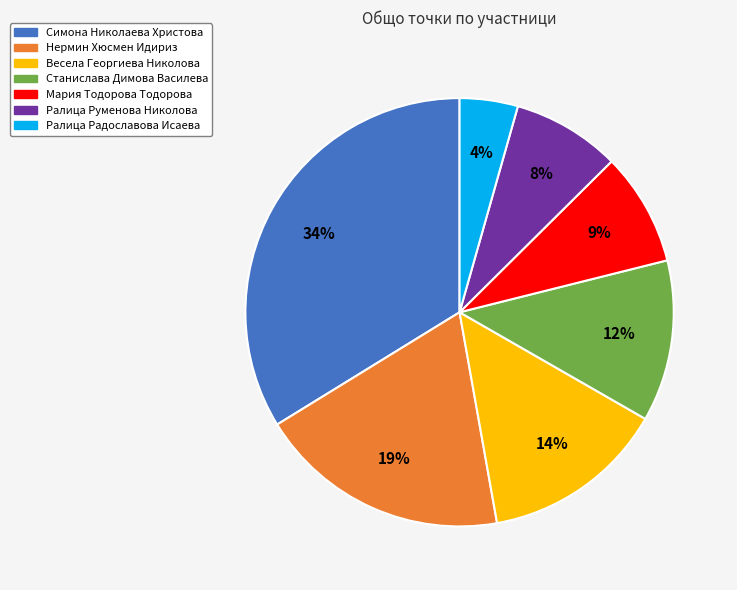

What percentage is the Весела Георгиева Николова slice, to the nearest percent?

14%